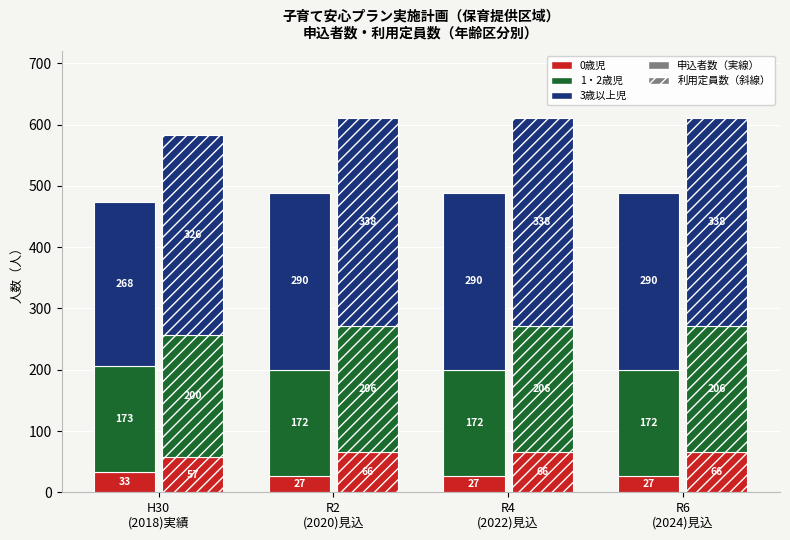

Which category has the highest value in the 3歳以上児（利用定員数） series?

R2
(2020)見込